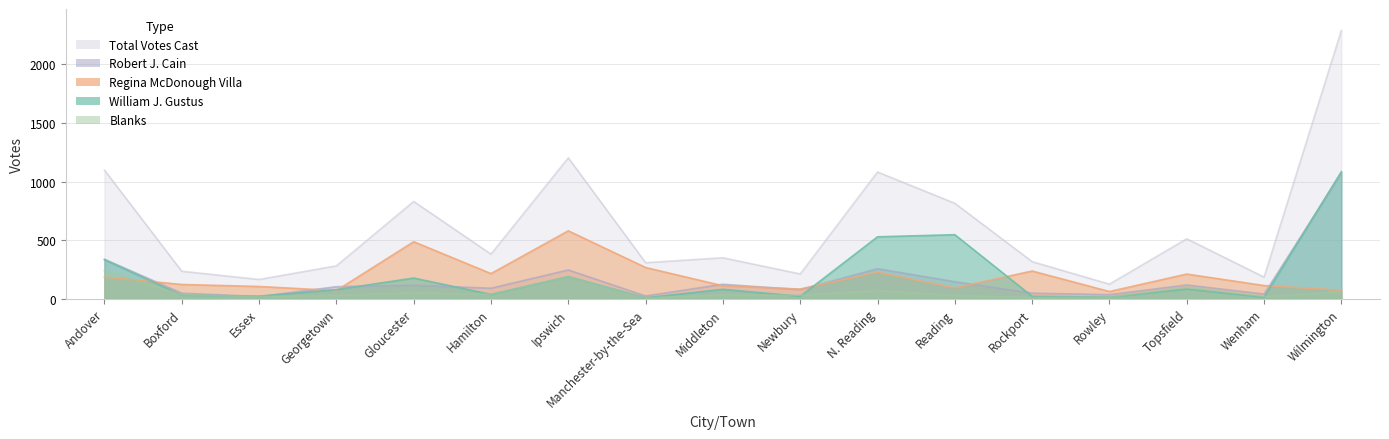

Between Topsfield and N. Reading, which is larger?

N. Reading